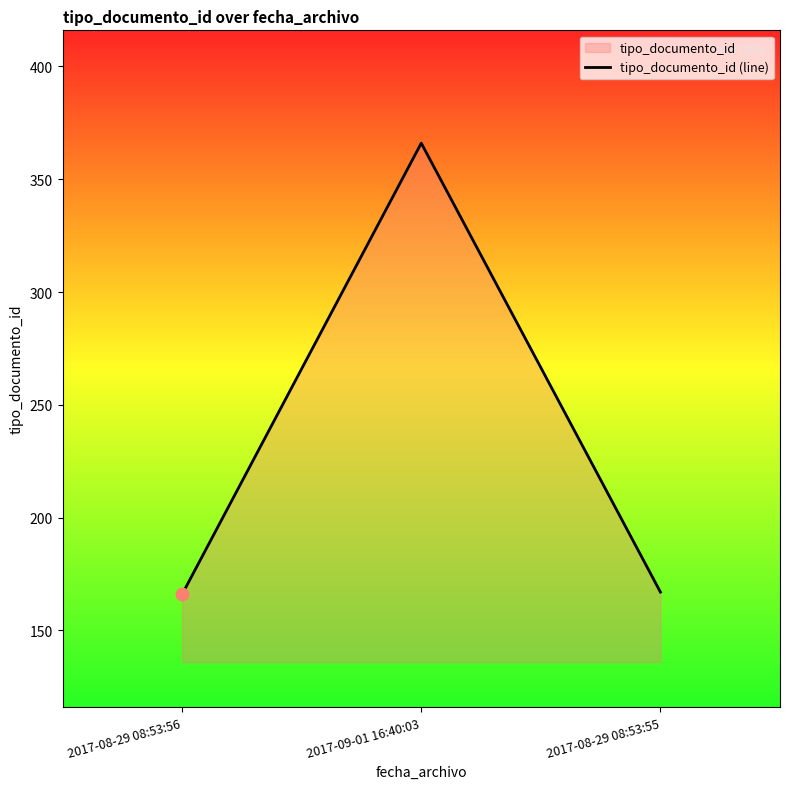

What is the change in value from 2017-08-29 08:53:56 to 2017-08-29 08:53:55?

+1